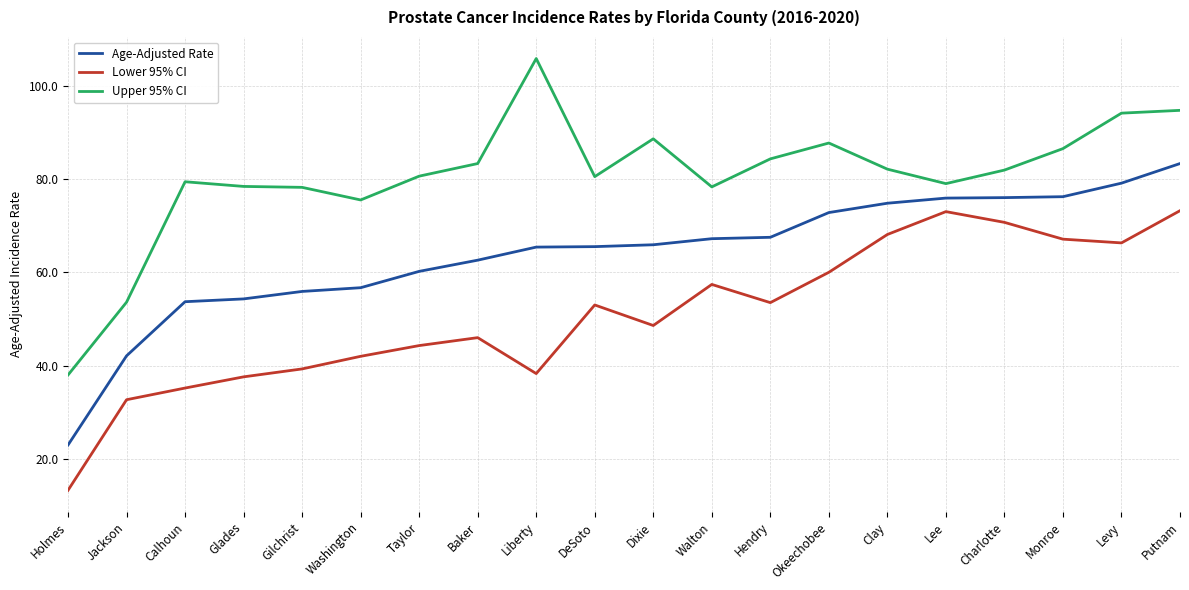

What is the sum of the Lower 95% CI values at Dixie and Liberty?

86.9